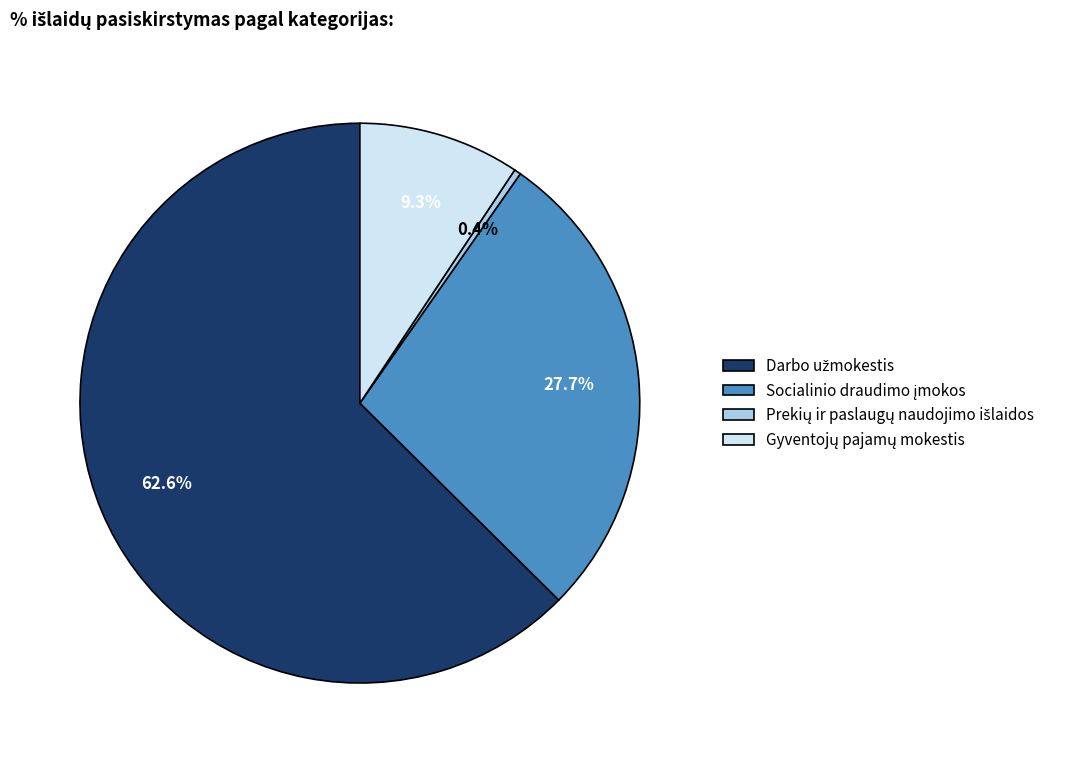

Is there a majority slice in this chart?

Yes